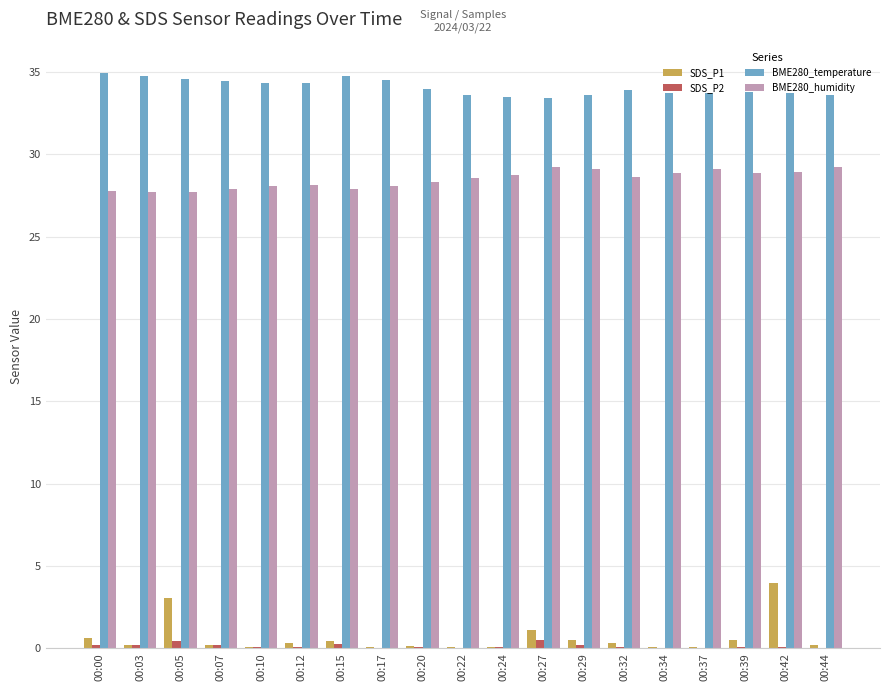

What is the sum of the BME280_humidity values at 00:17 and 00:10?

56.2